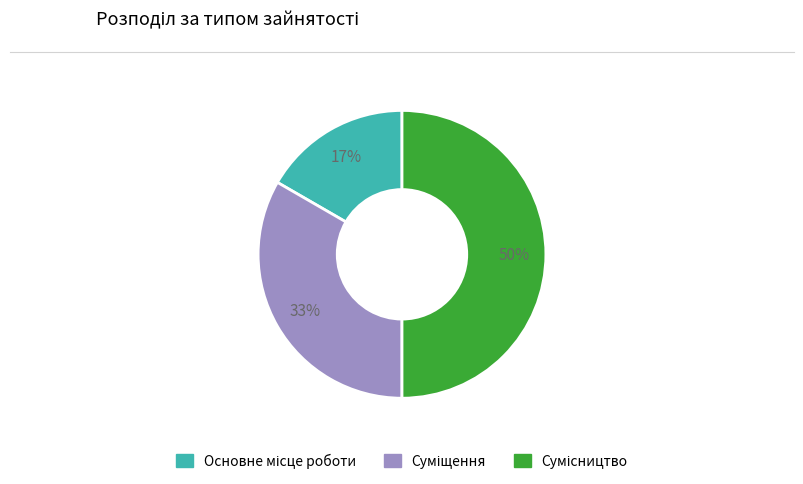

To the nearest percent, what is the average slice percentage?

33%